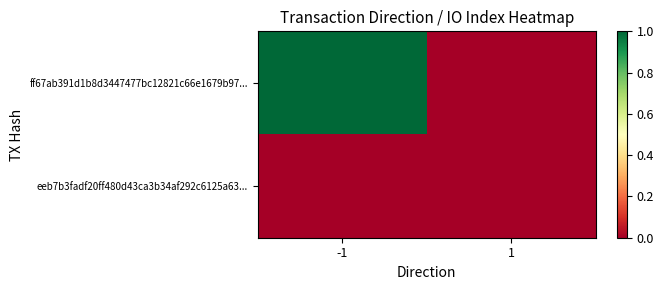

Reading left to right, what are all the values shown in this chart?

ff67ab391d1b8d3447477bc12821c66e1679b97...: -1=1	1=0
eeb7b3fadf20ff480d43ca3b34af292c6125a63...: -1=0	1=0